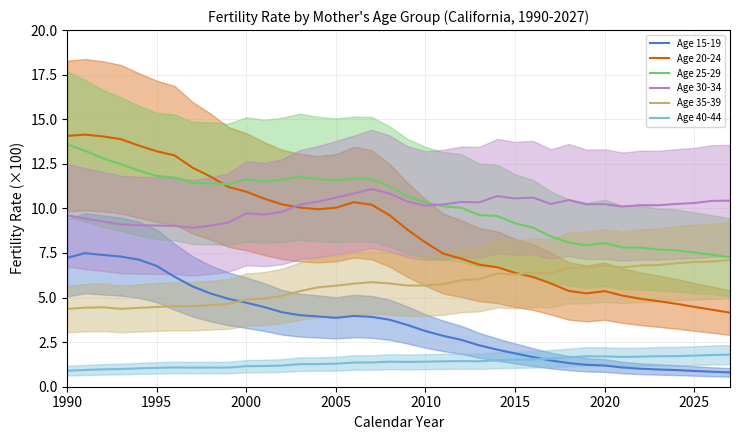

The Age 15-19 series shows 6.8 at 1995. True or false?

True